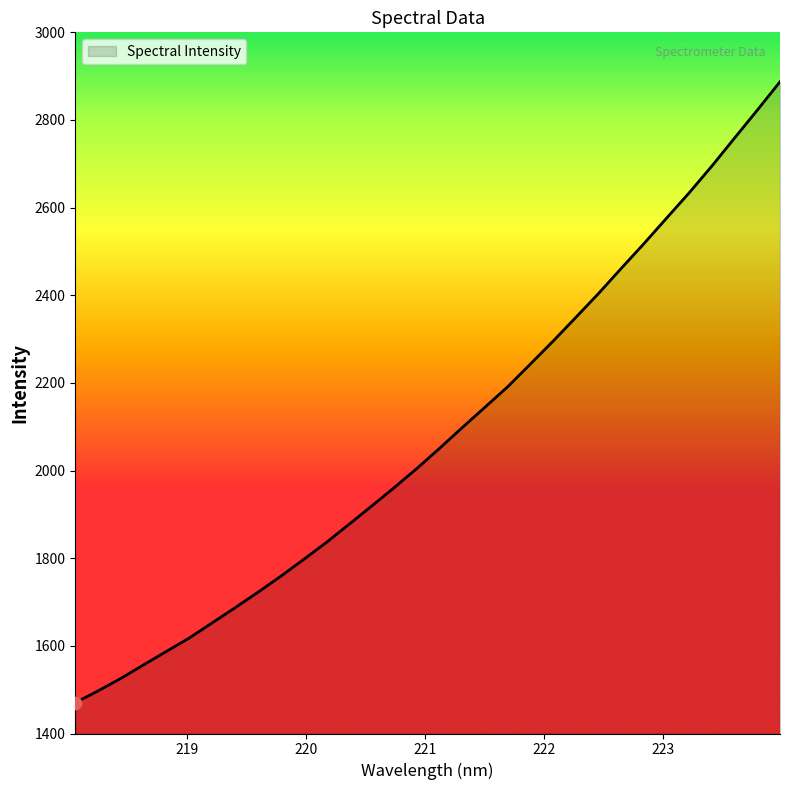

What is the smallest value displayed?

1470.3